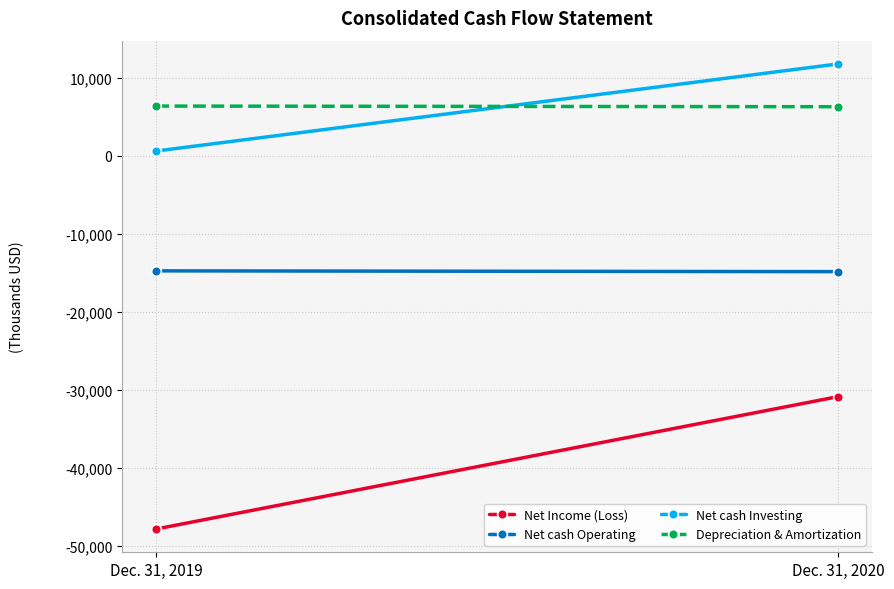

How many lines are shown in the chart?

4